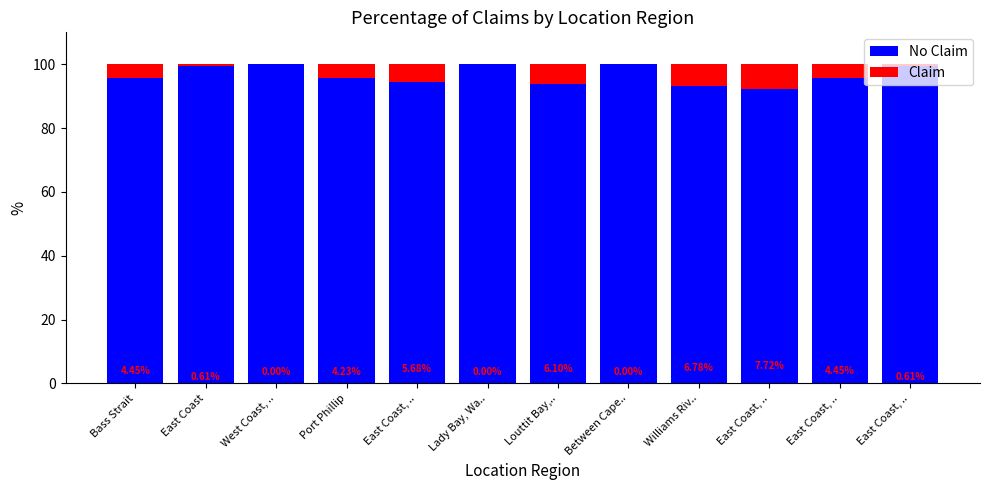

At how many categories does at least one series exceed 49?

12